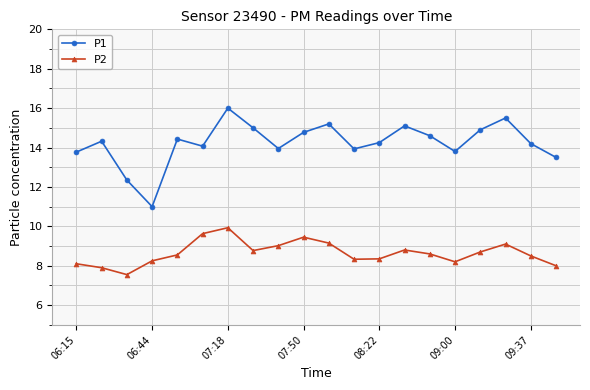

True or false: P1 and P2 intersect in this chart.

False